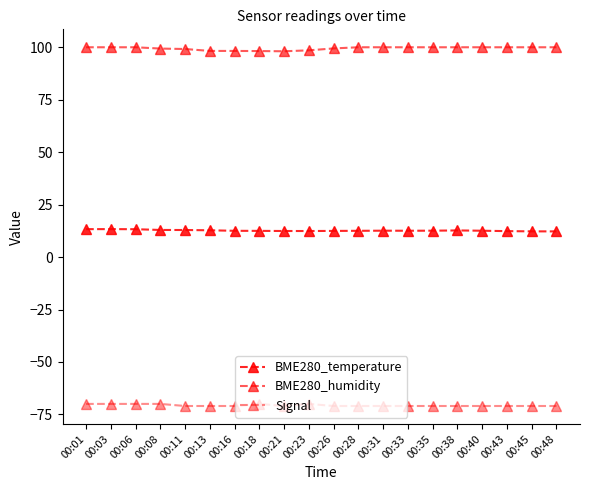

Rank the series by their maximum value, from lowest to highest.

Signal, BME280_temperature, BME280_humidity